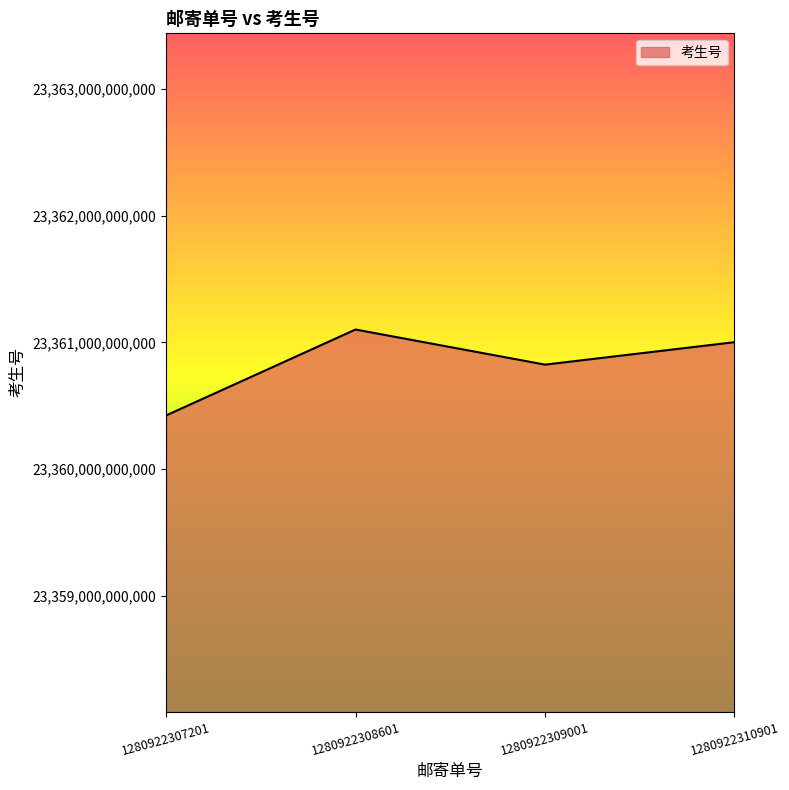

At which label does the data first exceed 23361002112053?

1280922308601